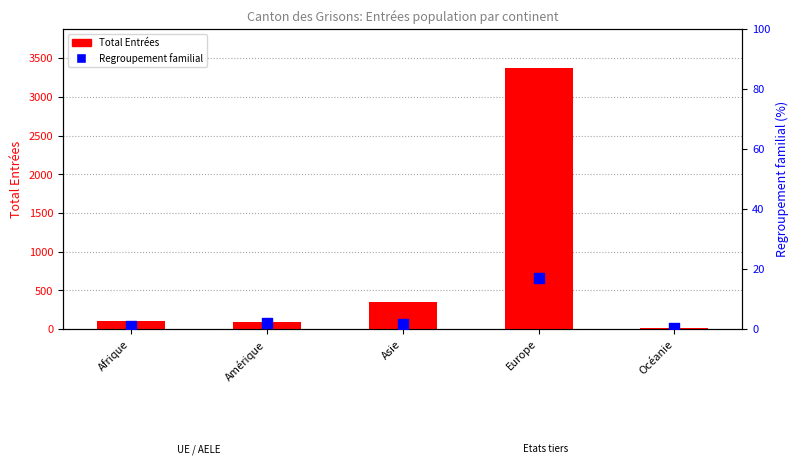

What are all the series names shown in the legend?

Total Entrées, Regroupement familial